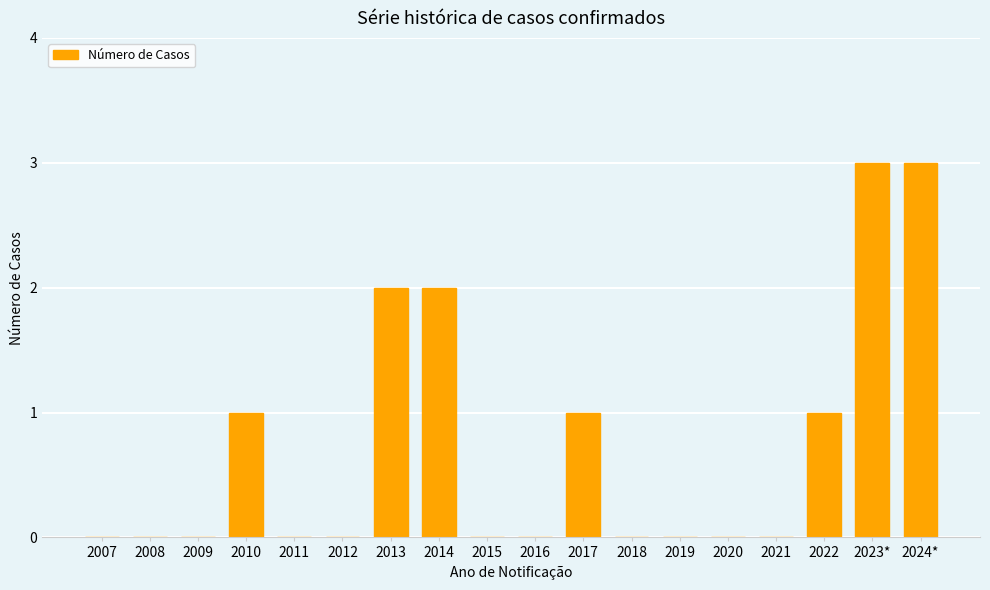

What is the maximum value shown in the chart?

3